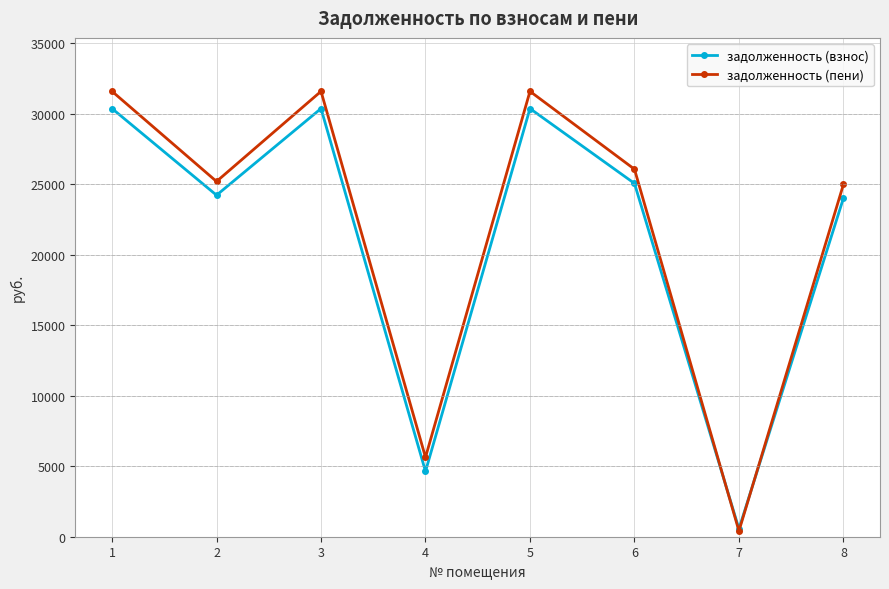

How many intersections are there between задолженность (взнос) and задолженность (пени)?

2